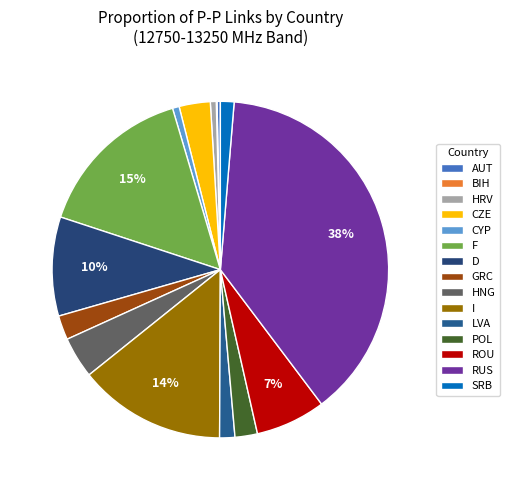

Combined, do POL and GRC account for over 50%?

No